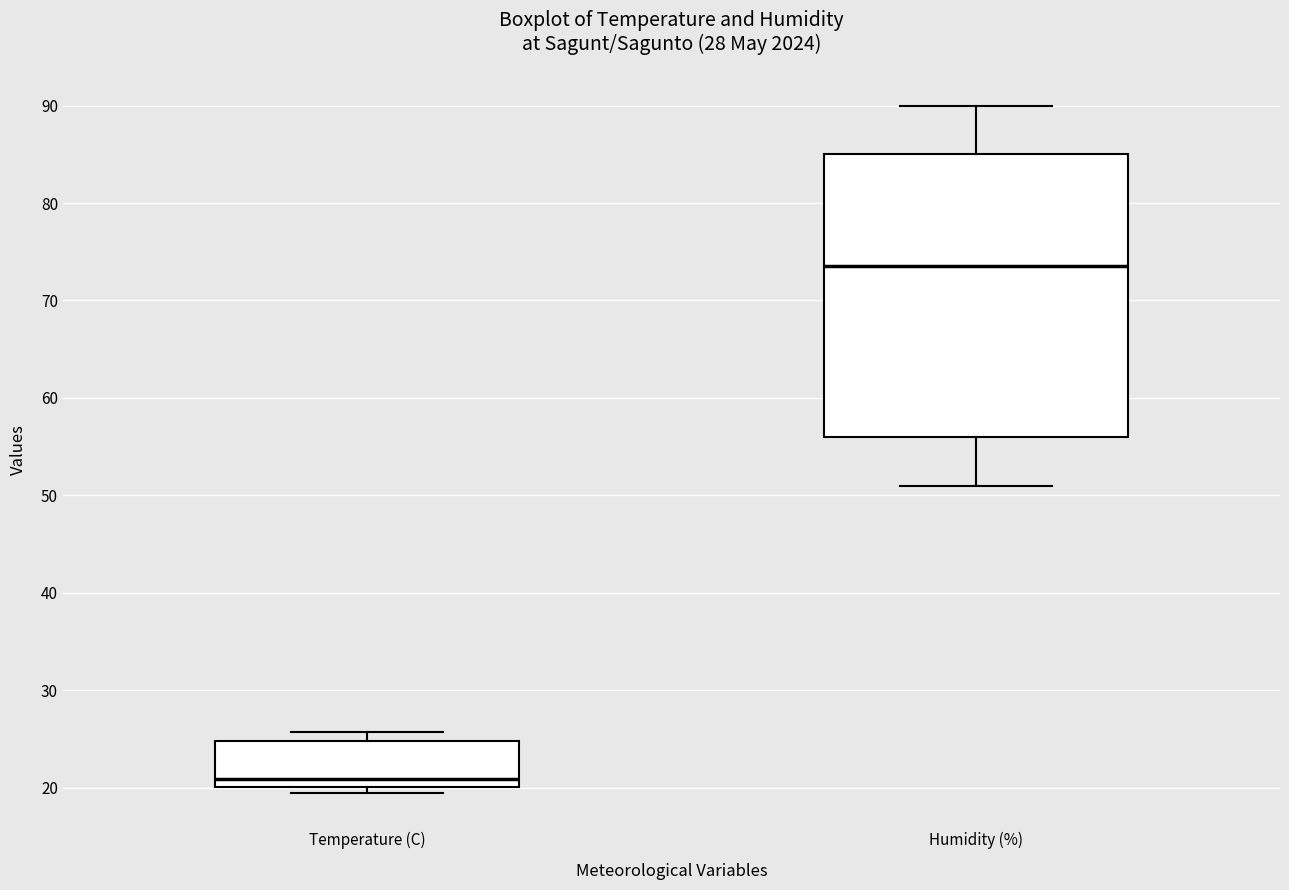

Which box has the lowest median line?

Temperature (C)